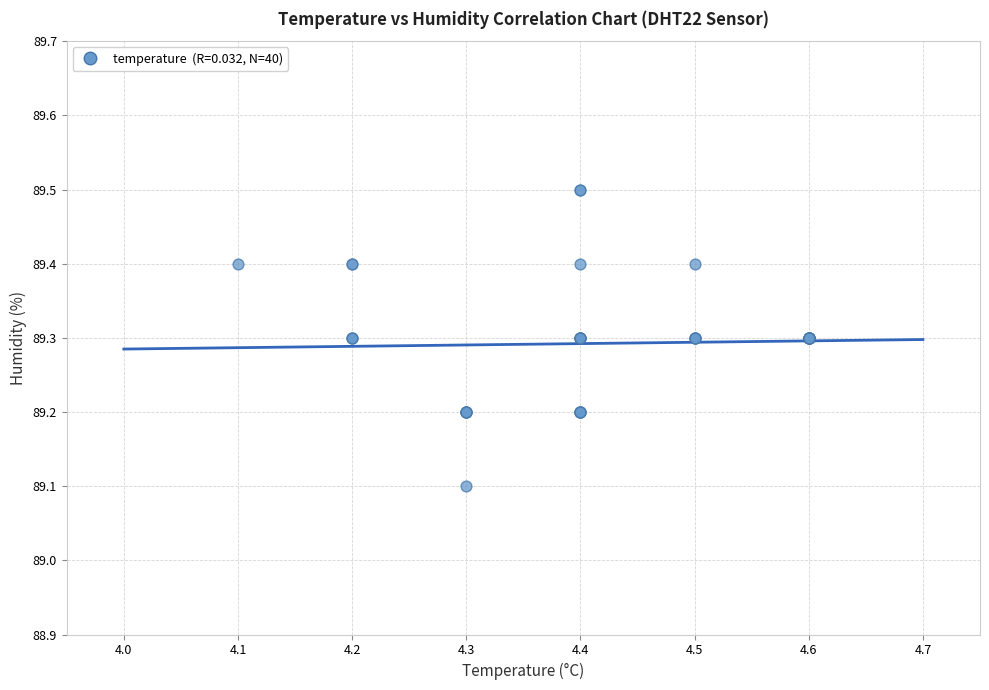

What Y value in the scatter plot is closest to 89?

89.1